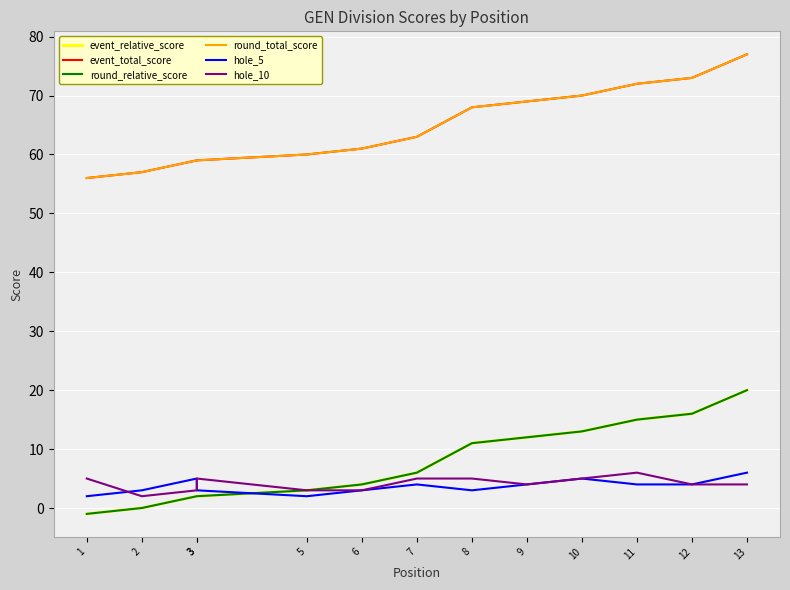

Reading left to right, transcribe all the data shown in this chart.

event_relative_score: -1	0	2	2	3	4	6	11	12	13	15	16	20
event_total_score: 56	57	59	59	60	61	63	68	69	70	72	73	77
round_relative_score: -1	0	2	2	3	4	6	11	12	13	15	16	20
round_total_score: 56	57	59	59	60	61	63	68	69	70	72	73	77
hole_5: 2	3	5	3	2	3	4	3	4	5	4	4	6
hole_10: 5	2	3	5	3	3	5	5	4	5	6	4	4